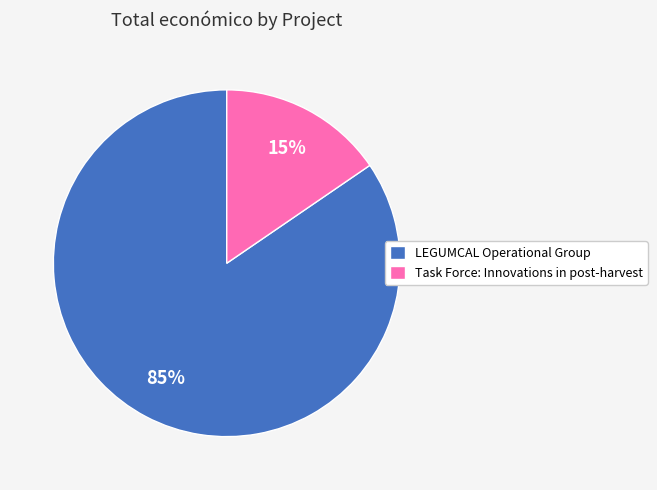

To the nearest percent, what portion does Task Force: Innovations in post-harvest represent?

15%